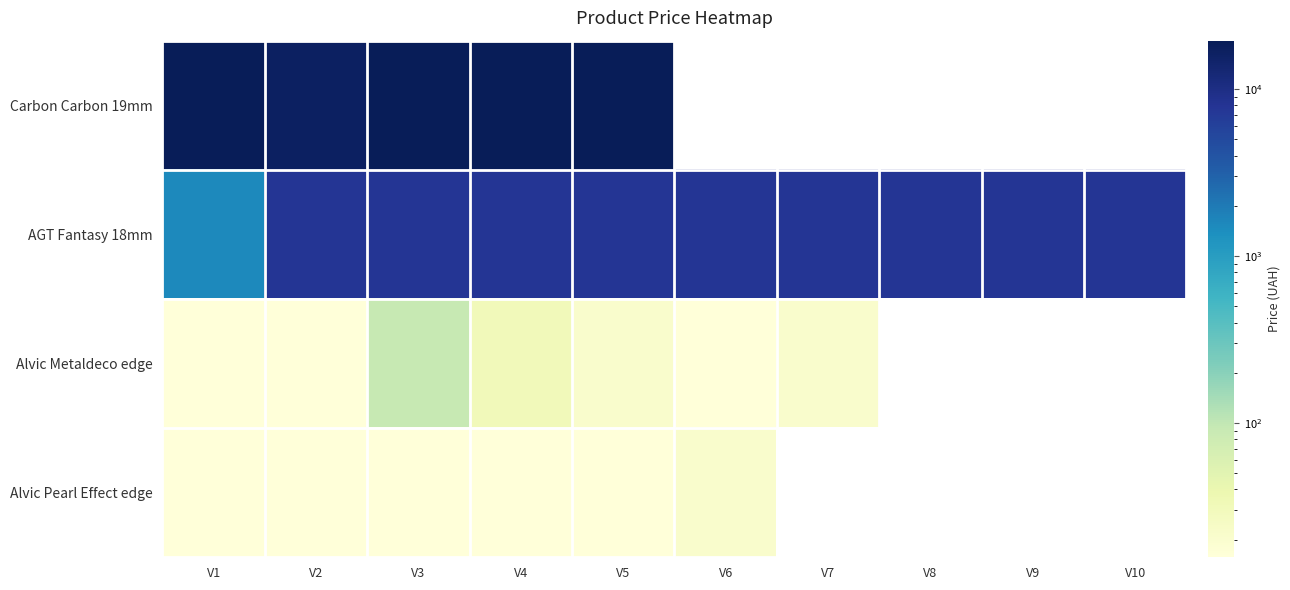

List the series in order of their peak value, lowest first.

Alvic Pearl Effect edge, Alvic Metaldeco edge, AGT Fantasy 18mm, Carbon Carbon 19mm